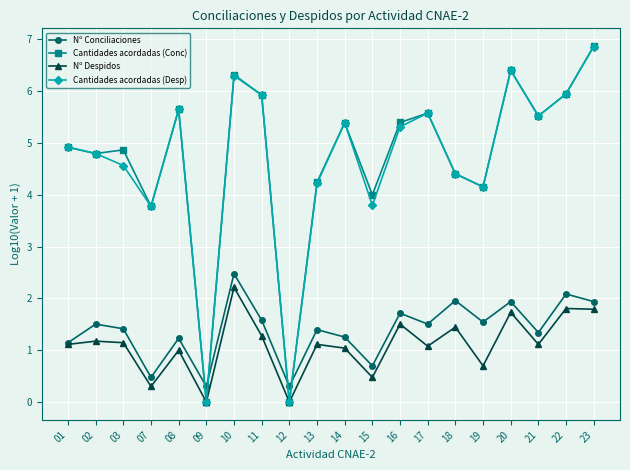

How many lines are shown in the chart?

4